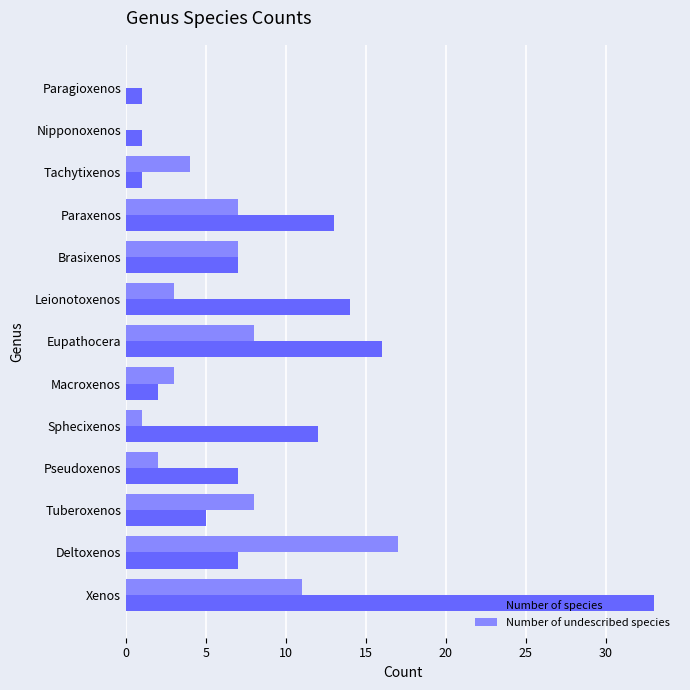

Which series has the largest range (max minus min)?

Number of species